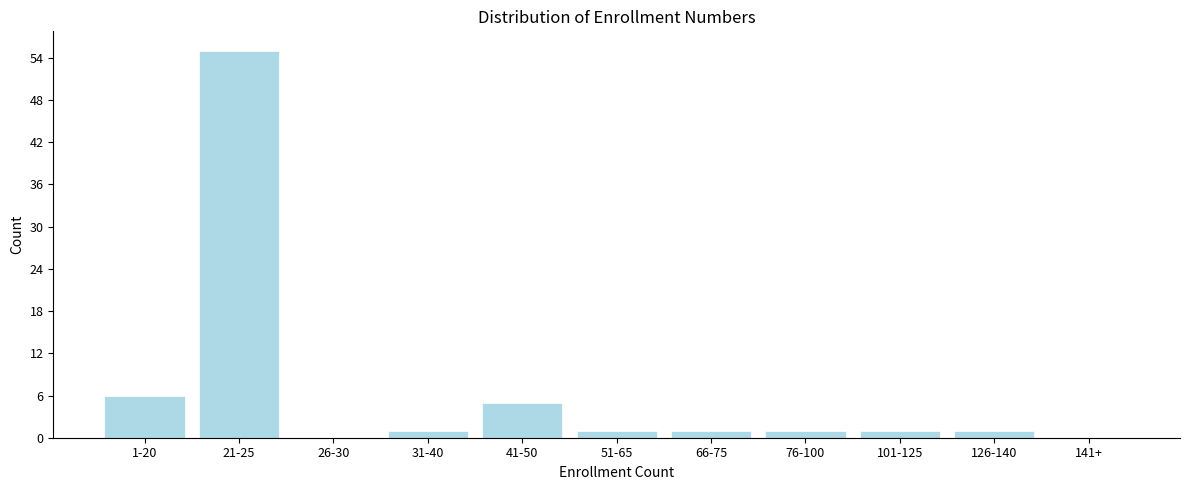

Reading right to left, extract all data points from this chart.

141+=0	126-140=1	101-125=1	76-100=1	66-75=1	51-65=1	41-50=5	31-40=1	26-30=0	21-25=55	1-20=6